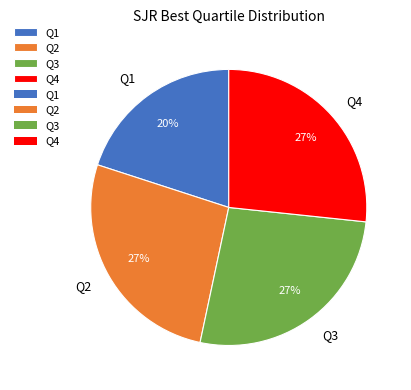

Do Q4 and Q3 together represent more than half of the pie?

Yes